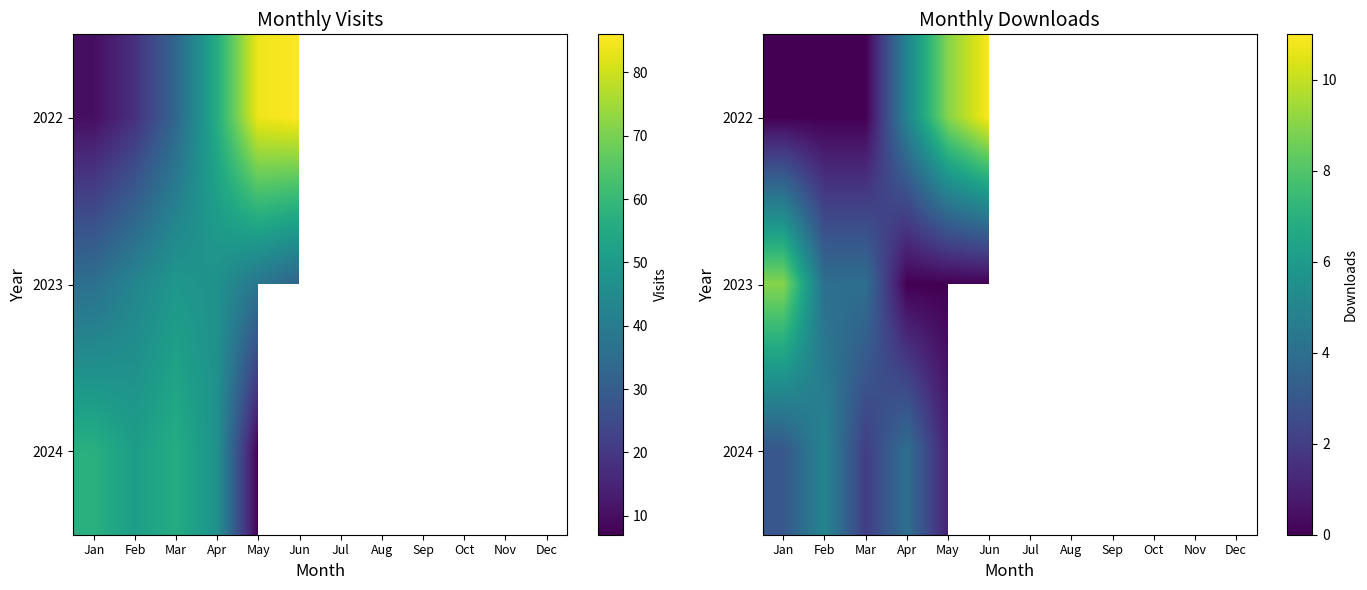

True or false: 2024 has a value of 3.4 at Feb.

False